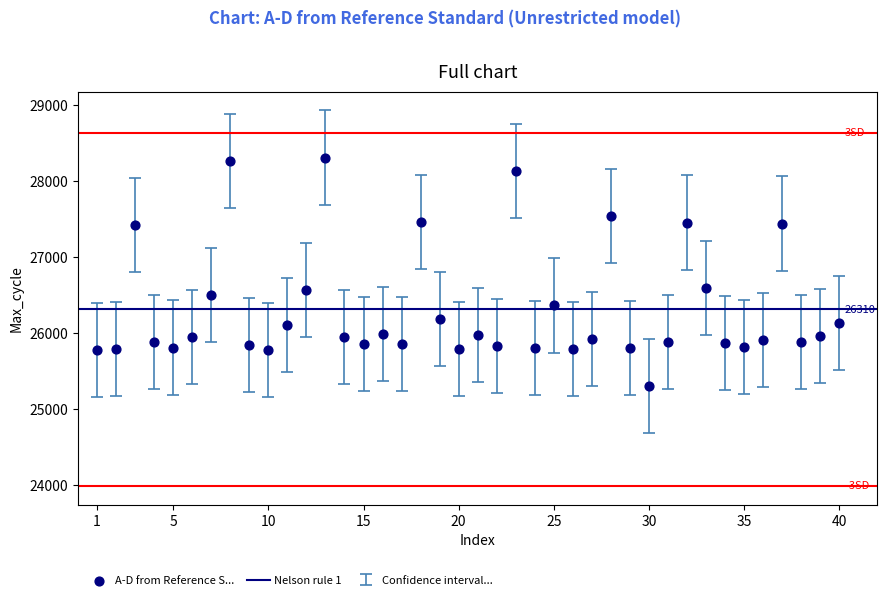

What is the range of Y values (max minus min)?

3005